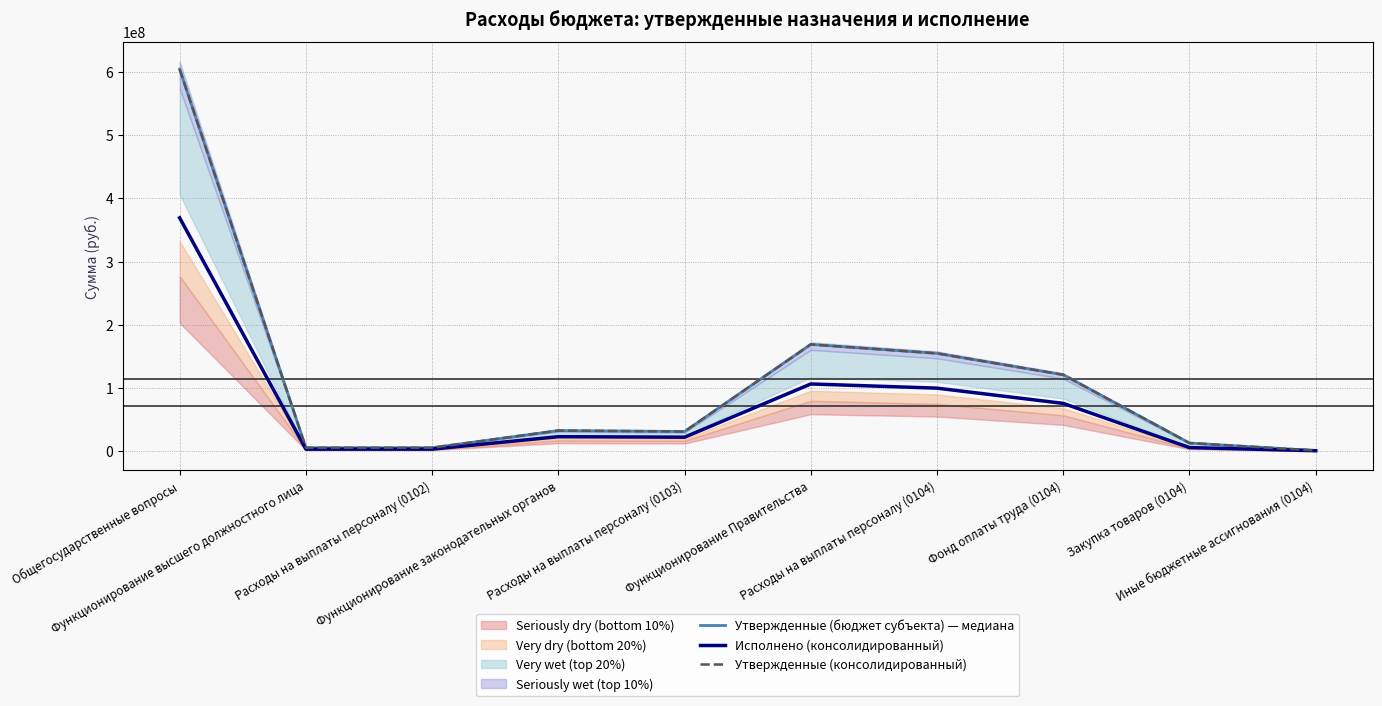

Reading left to right, what are all the values shown in this chart?

Утвержденные (бюджет субъекта) — медиана: 604059242.0	5558164.0	5558164.0	32693018.0	31261062.0	168879151.0	154754914.0	120887821.0	12988437.0	1135800.0
Исполнено (консолидированный): 369046009.1	3348875.4	3348875.4	23012387.1	22215818.8	106390041.0	99766551.2	75681970.5	5805333.8	818156.1
Утвержденные (консолидированный): 604059242.0	5558164.0	5558164.0	32693018.0	31261062.0	168879151.0	154754914.0	120887821.0	12988437.0	1135800.0